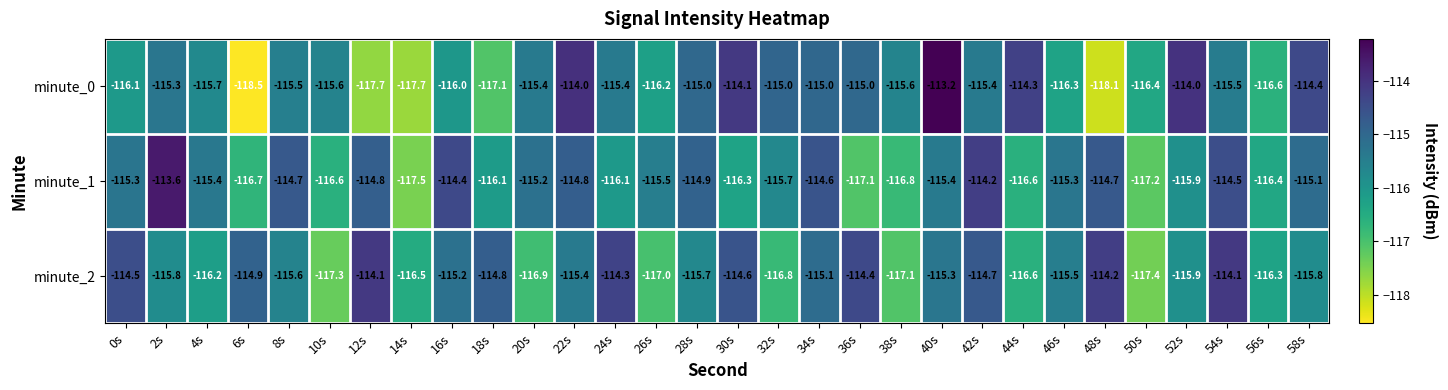

Which series has the largest total across all categories?

minute_1